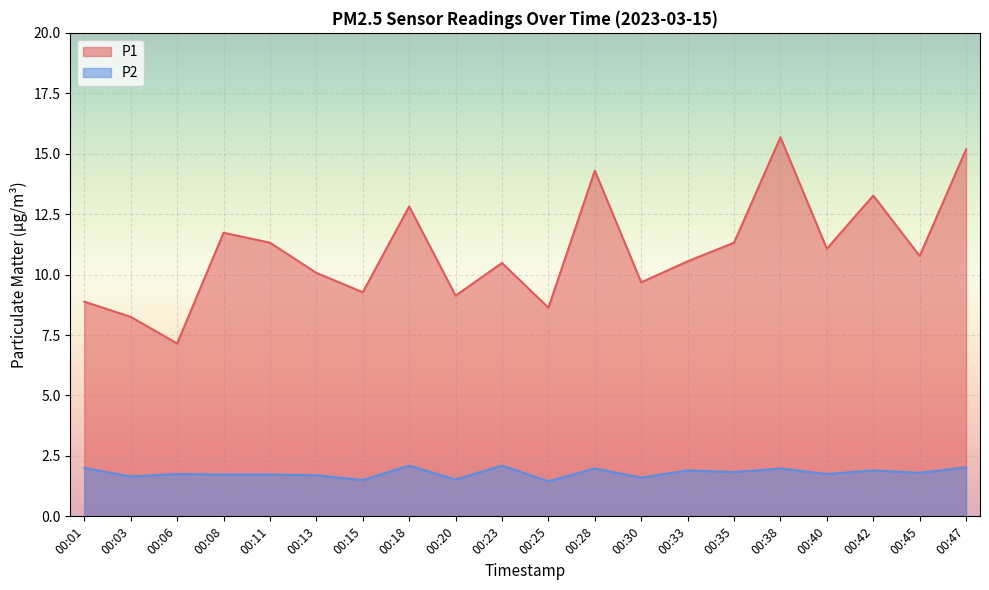

Which series has the largest total across all categories?

P1